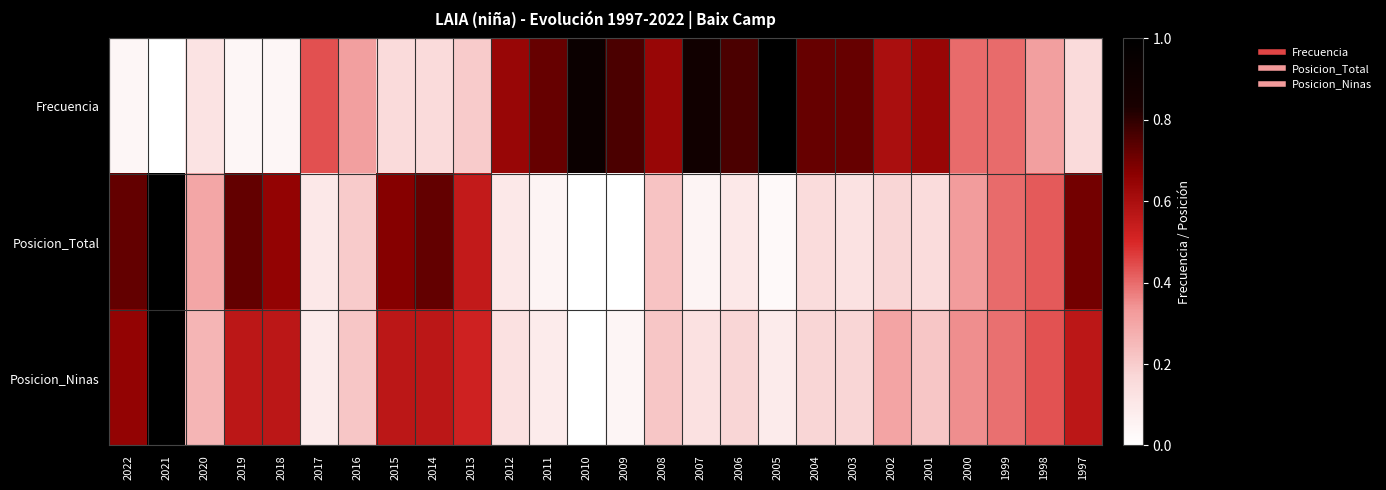

How many series are shown in this chart?

3